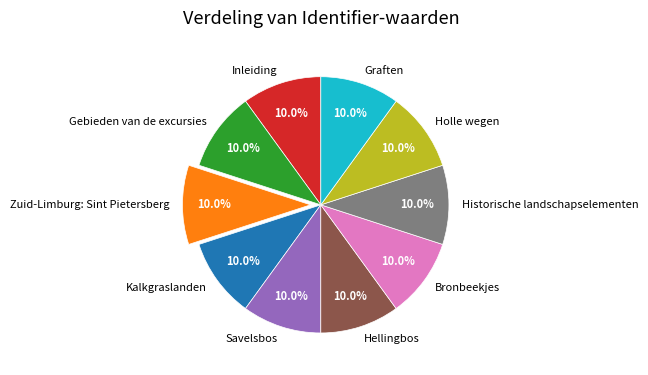

Approximately how many times larger is the value at Kalkgraslanden compared to Gebieden van de excursies?

1.0